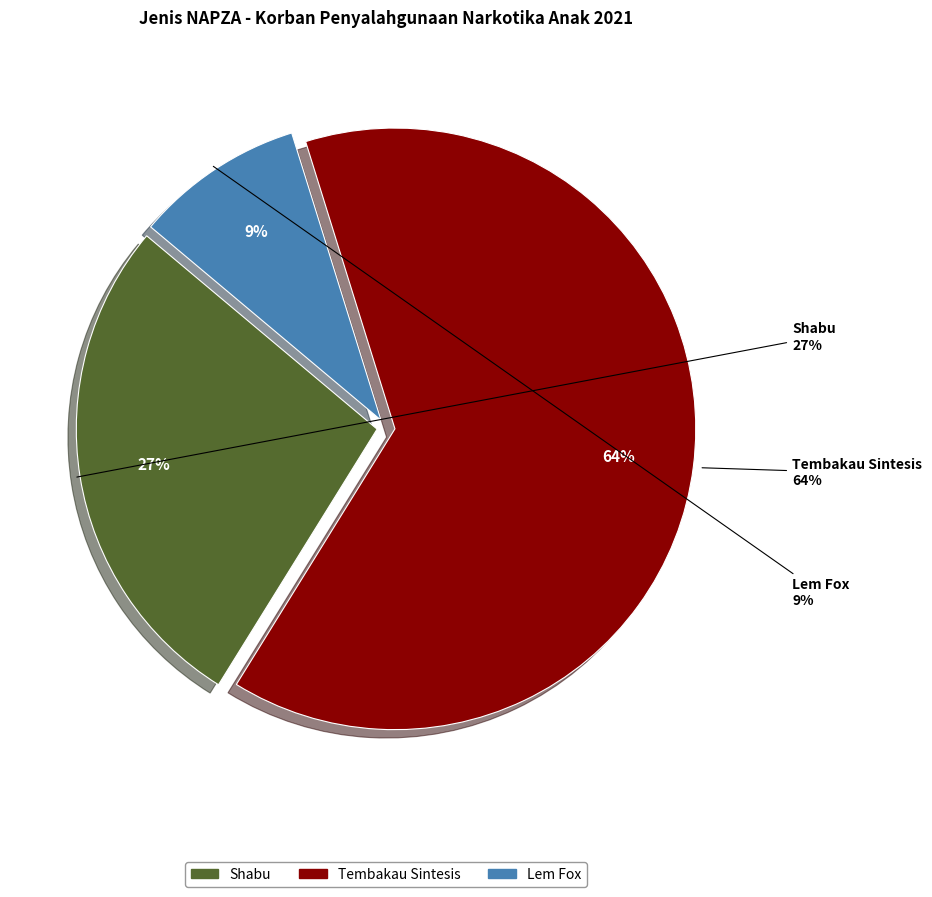

To the nearest percent, what portion does Shabu represent?

27%